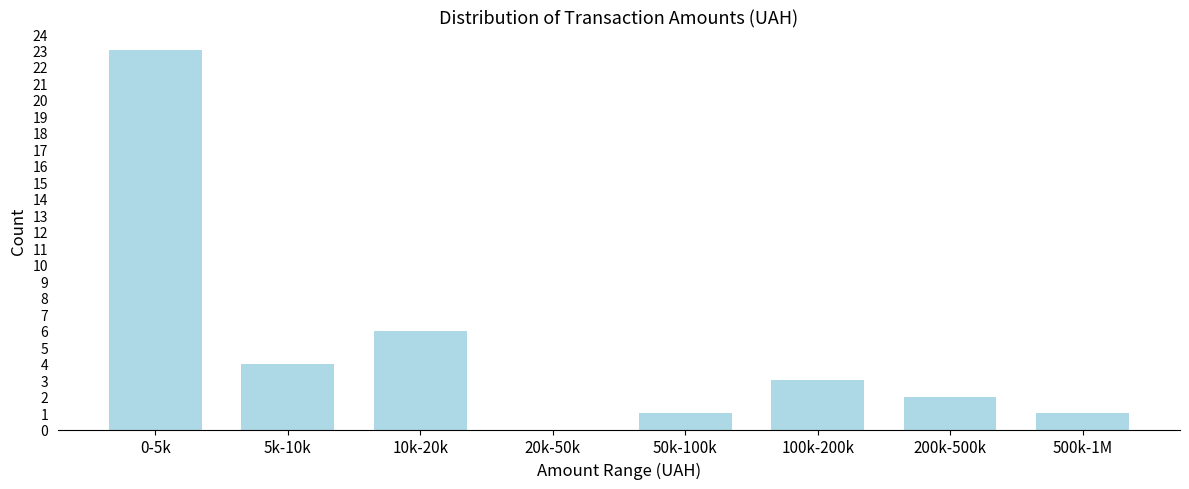

Reading left to right, extract all data points from this chart.

0-5k=23	5k-10k=4	10k-20k=6	20k-50k=0	50k-100k=1	100k-200k=3	200k-500k=2	500k-1M=1